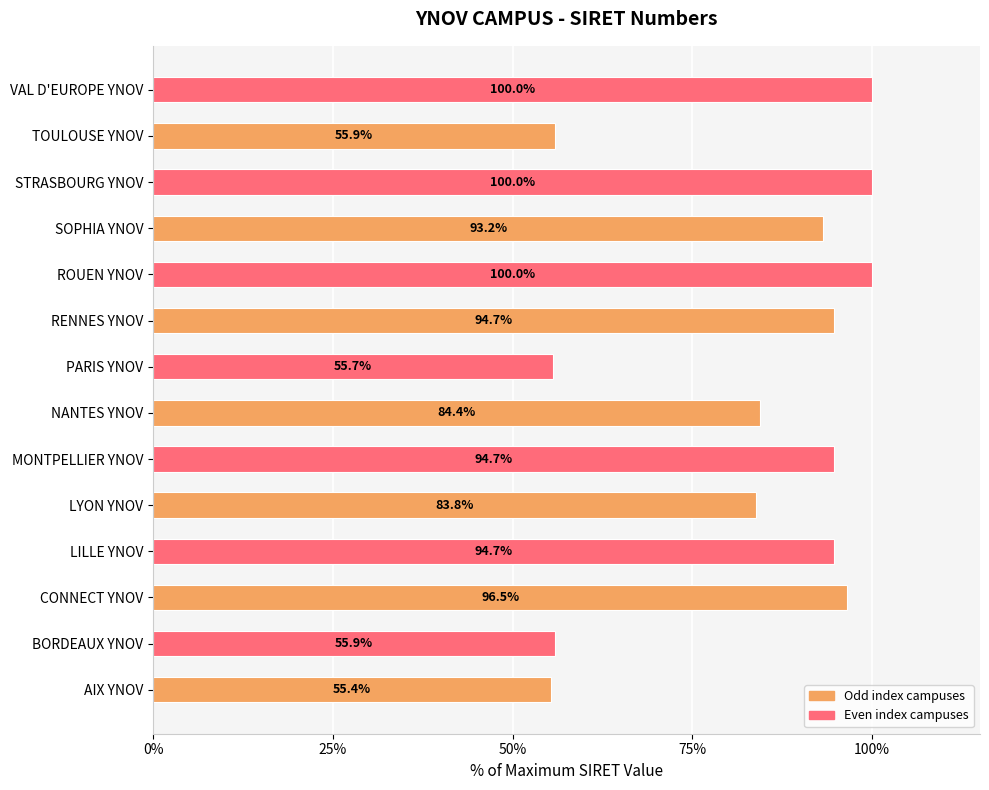

What is the sum of all values?

1164.7